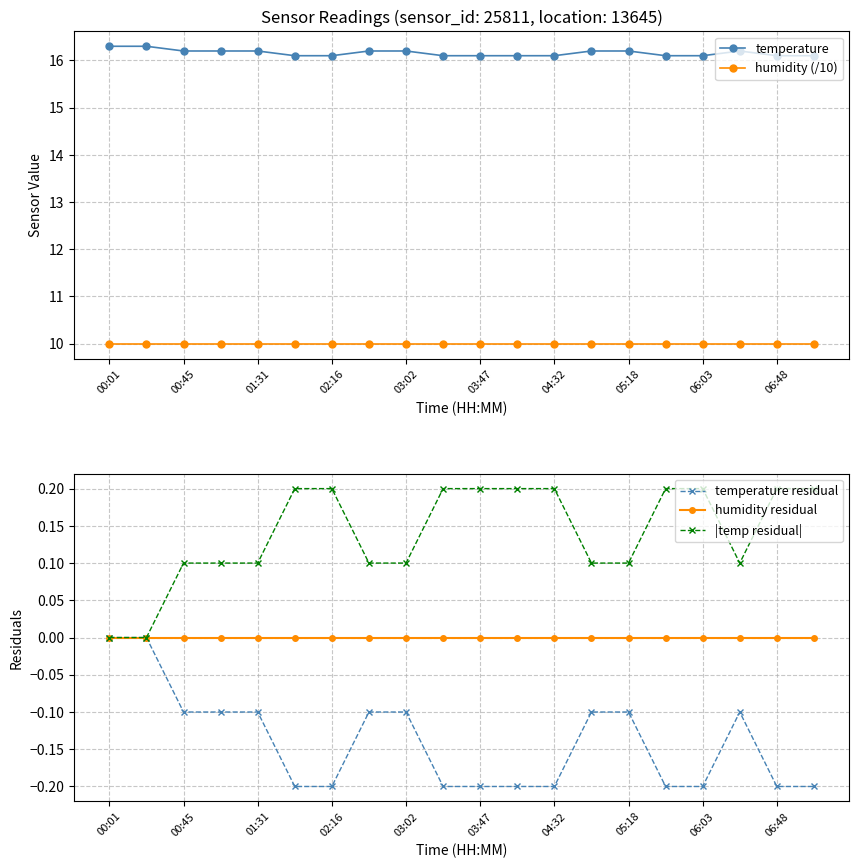

The humidity residual series shows 0.0 at 01:31. True or false?

True